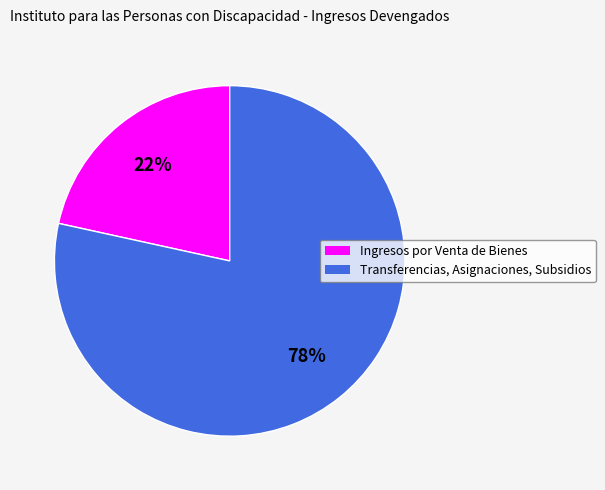

Which slice represents more than half of the pie?

Transferencias, Asignaciones, Subsidios